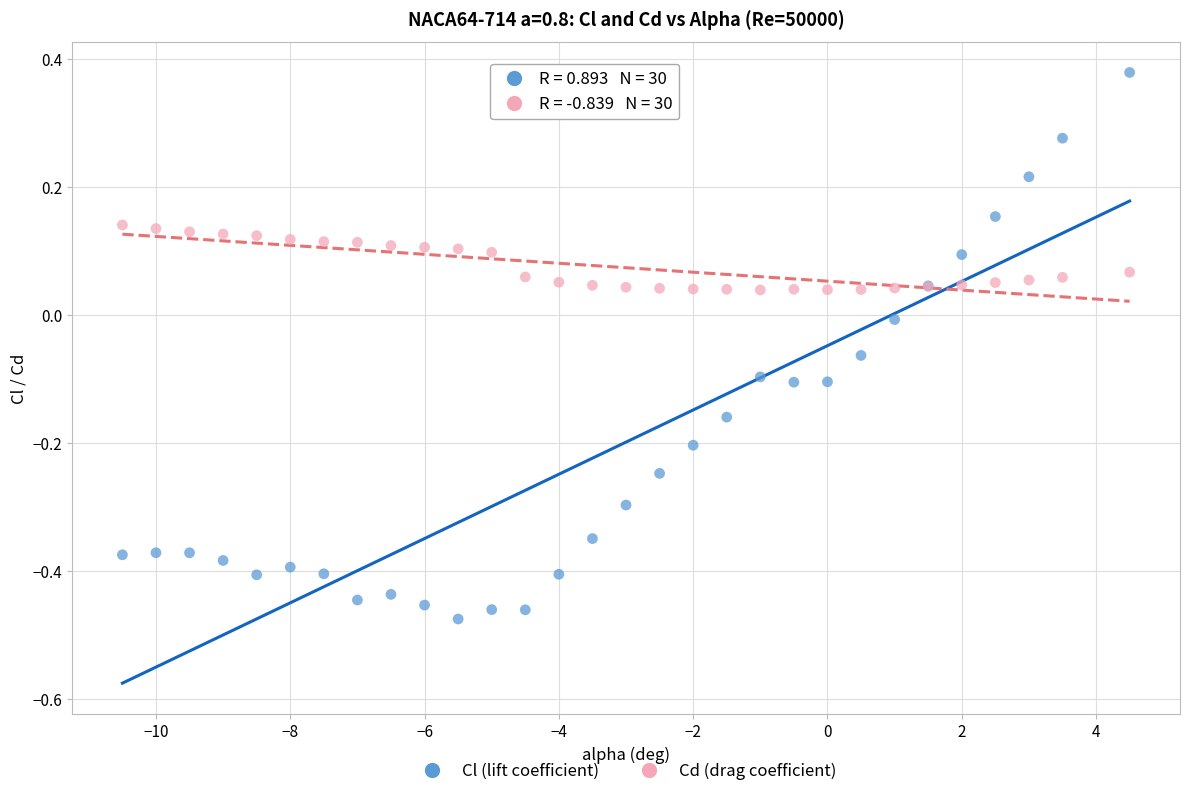

Which series has the largest Y range (max minus min)?

Cl (lift coefficient)